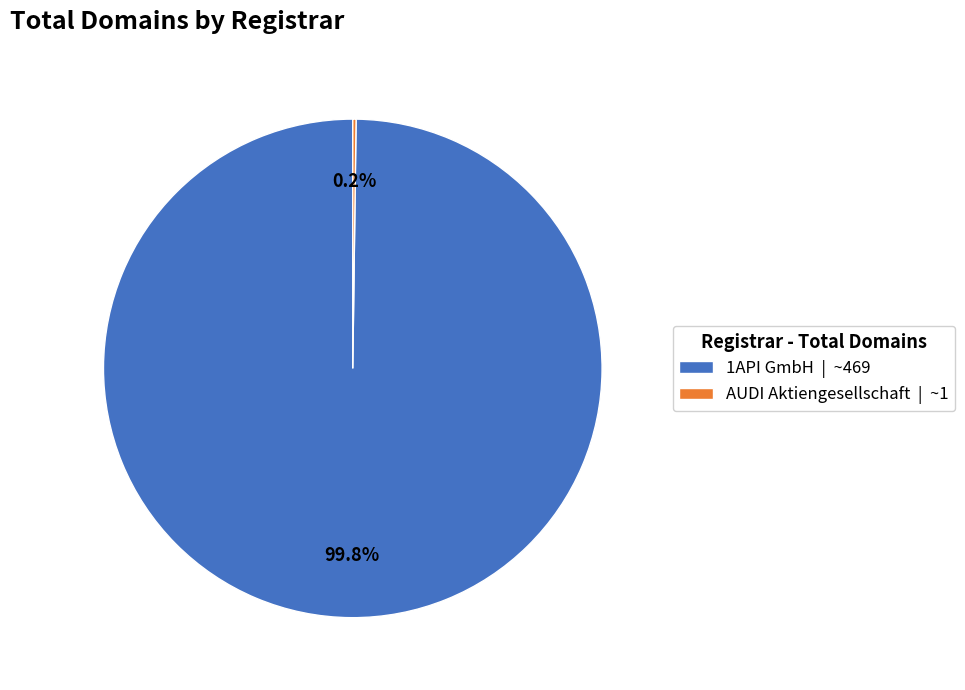

What portion of the pie excludes 1API GmbH | ~469?

0.2%